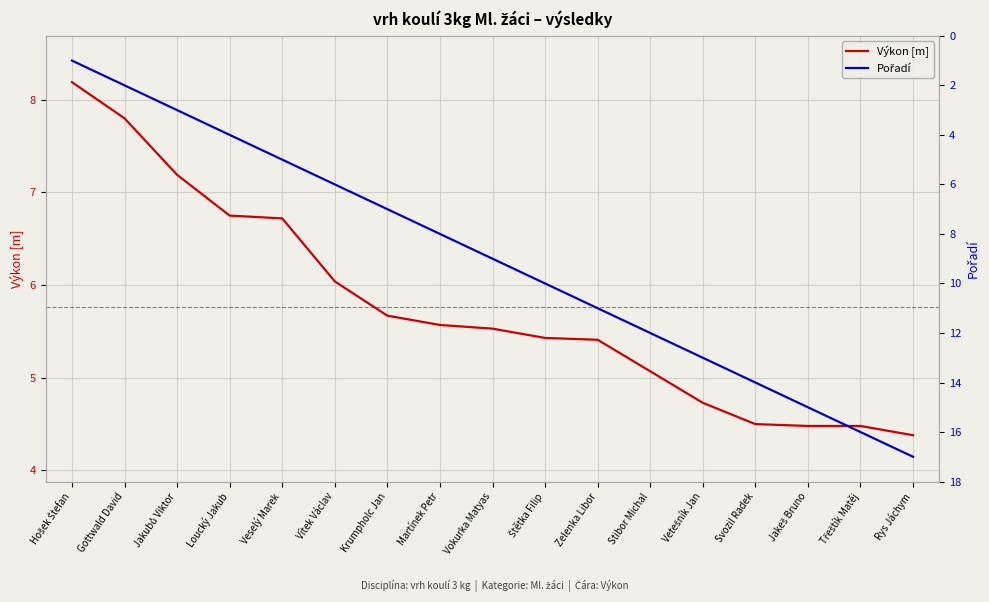

Reading left to right, list all the values displayed in this chart.

Výkon [m]: 8.2	7.8	7.2	6.8	6.7	6.0	5.7	5.6	5.5	5.4	5.4	5.1	4.7	4.5	4.5	4.5	4.4
Pořadí: 1.0	2.0	3.0	4.0	5.0	6.0	7.0	8.0	9.0	10.0	11.0	12.0	13.0	14.0	15.0	16.0	17.0